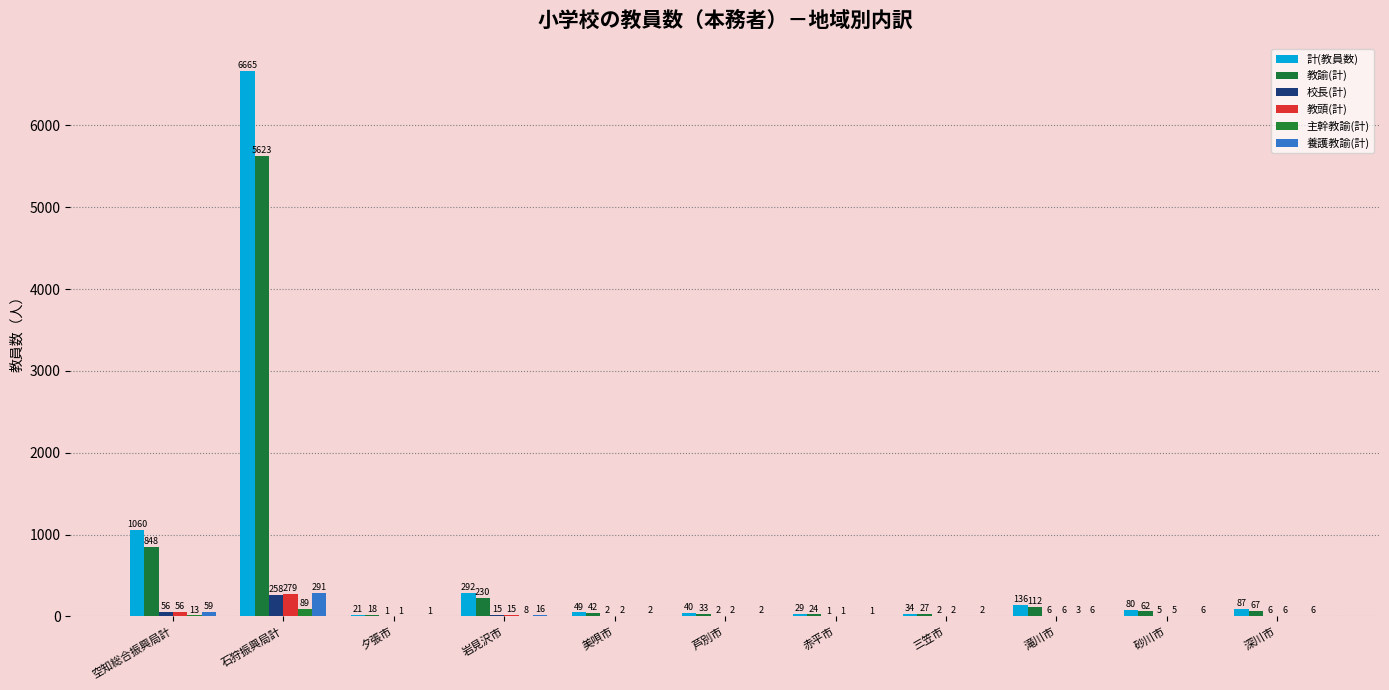

How many groups of bars are there?

11